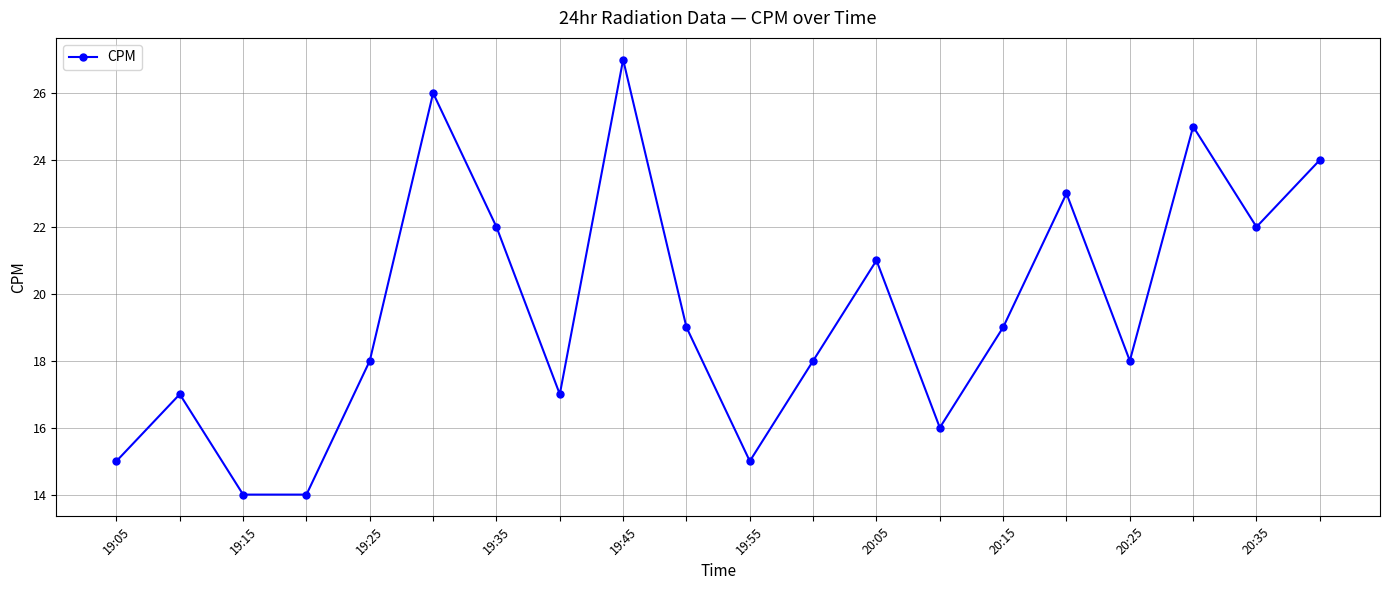

What is the difference between the maximum and second lowest values?

13